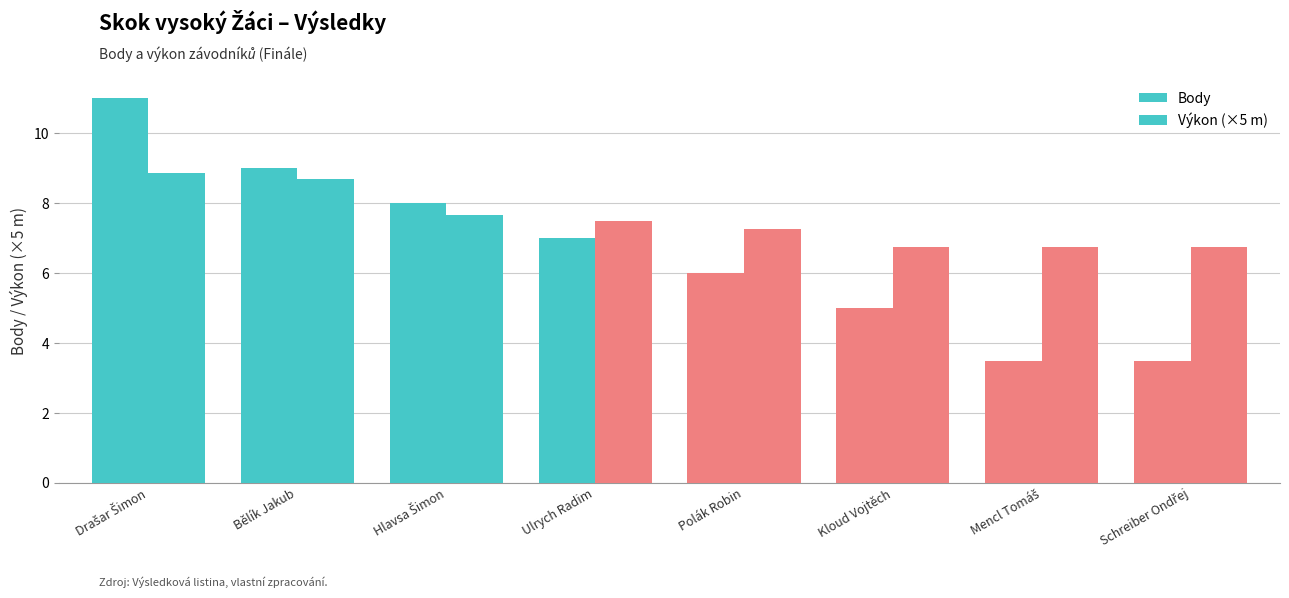

Count the number of categories in the chart.

8